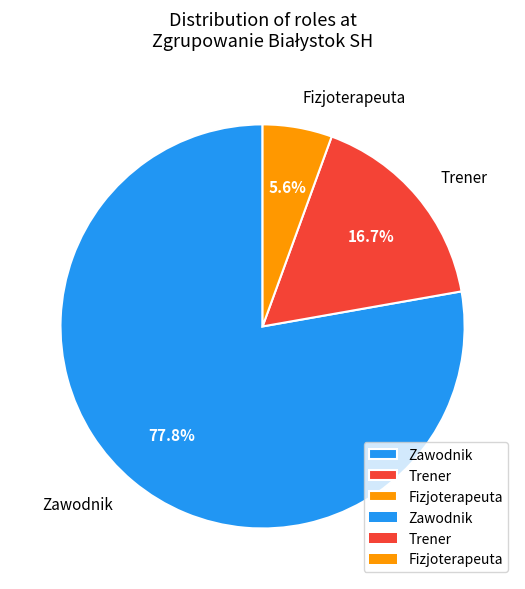

Does Zawodnik represent more than half of the total?

Yes